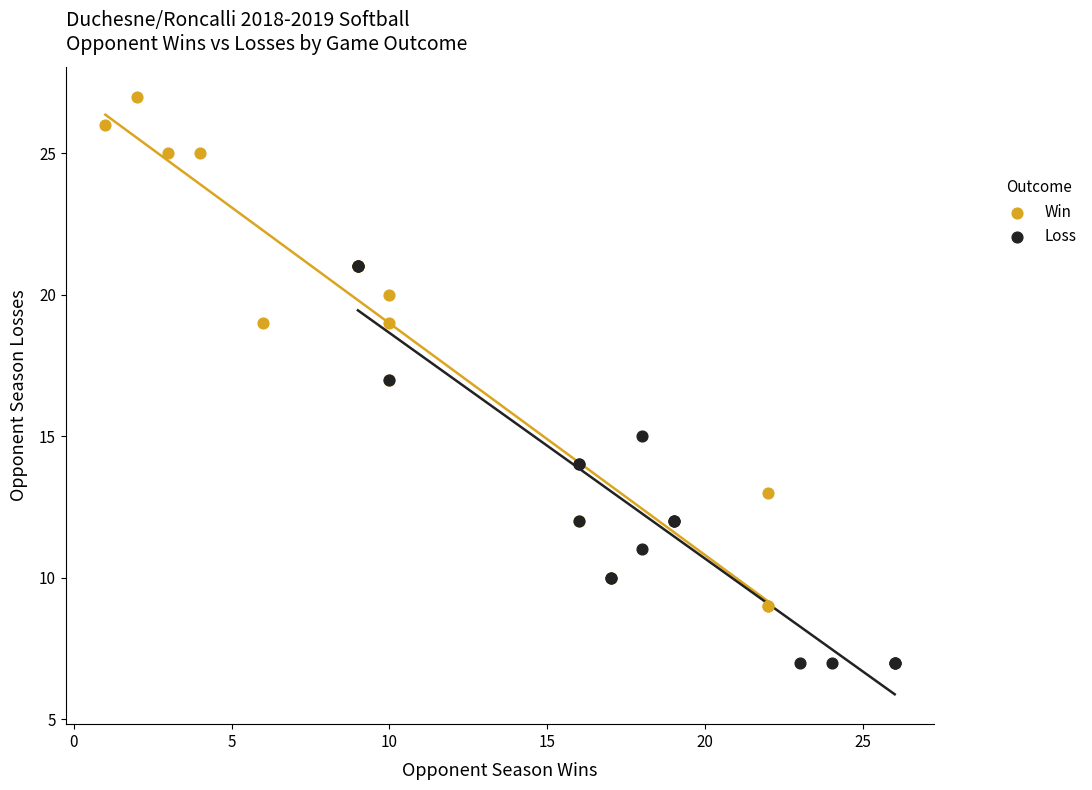

What are all the series names shown in the legend?

Win, Loss